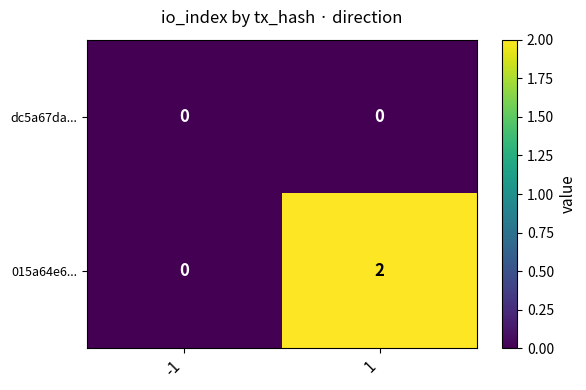

Reading left to right, extract all data points from this chart.

dc5a67da...: -1=0	1=0
015a64e6...: -1=0	1=2